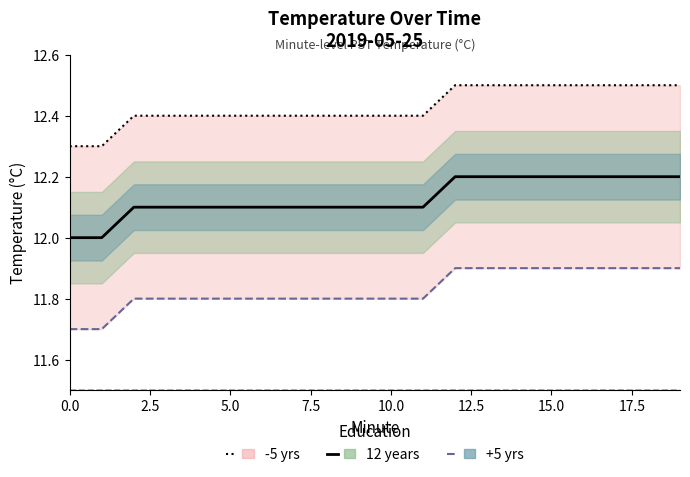

True or false: -5 yrs and +5 yrs cross at least once.

False